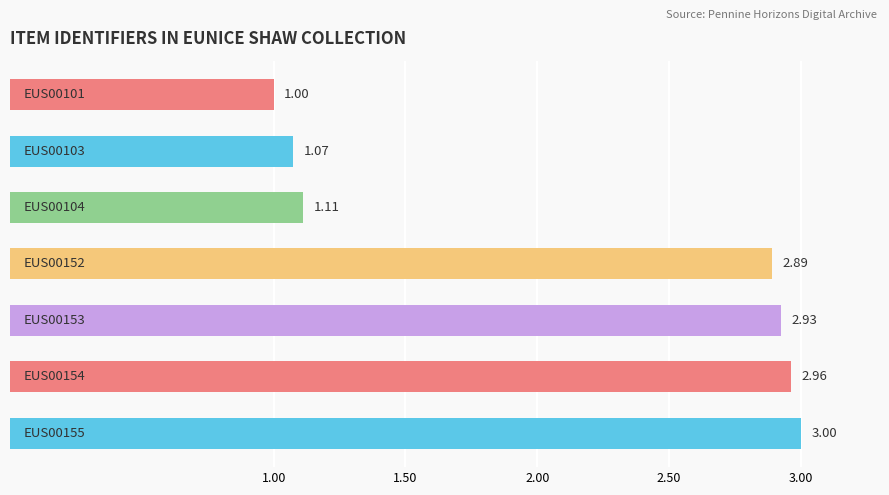

What is the average value?

2.1